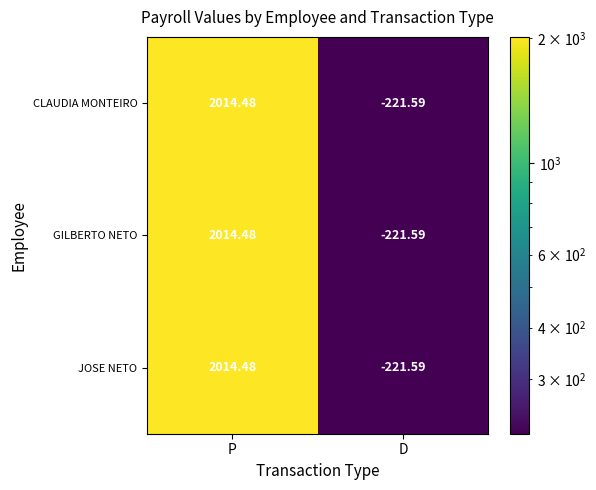

List the labels in order of GILBERTO NETO value, smallest first.

D, P